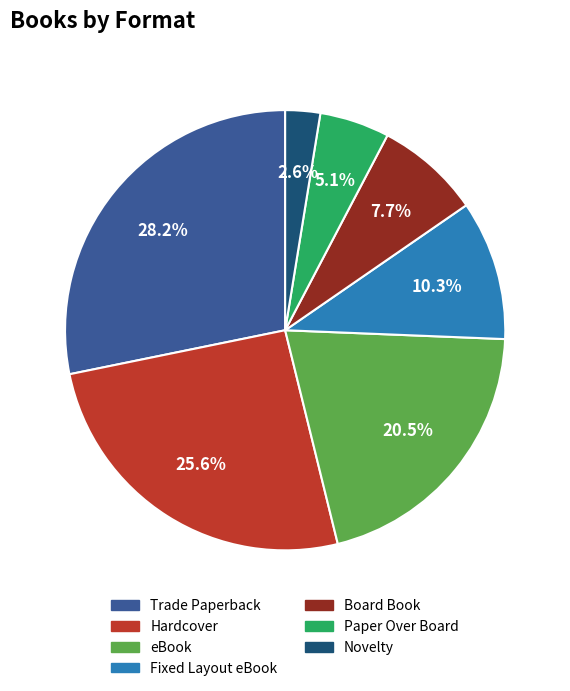

Is there a majority slice in this chart?

No